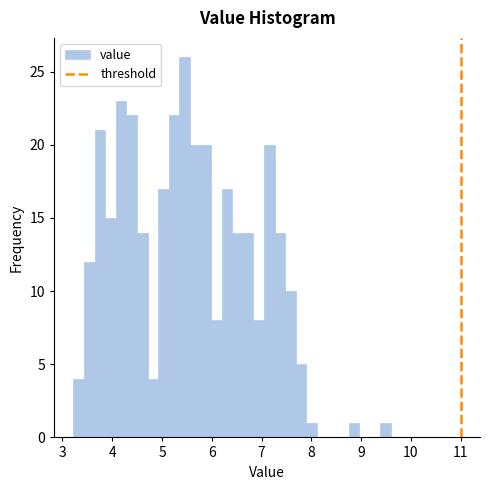

Around what value on the x-axis is the tallest bar? Give the approximate position of its centre, as read against the axis.

5.5